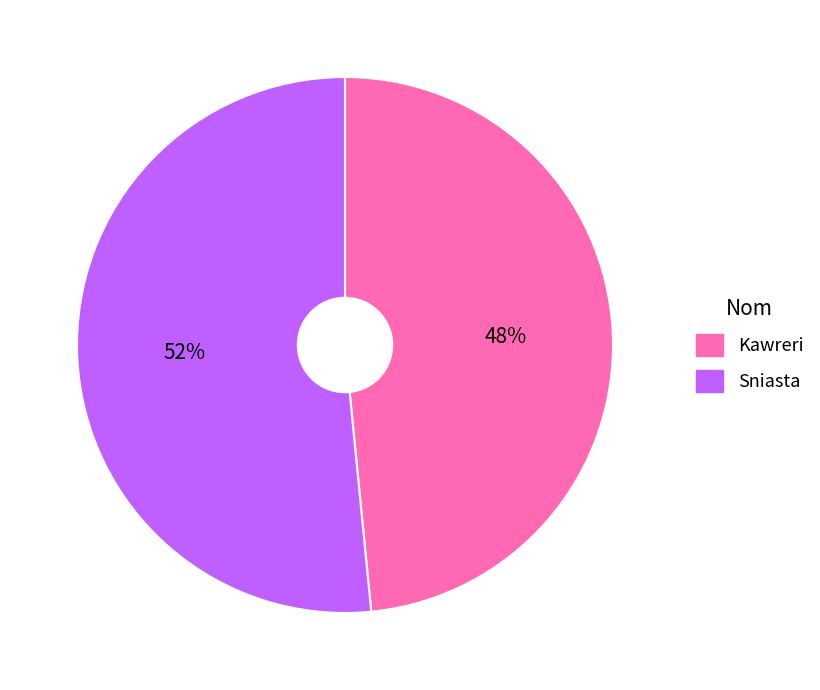

Which slice is the largest?

Sniasta